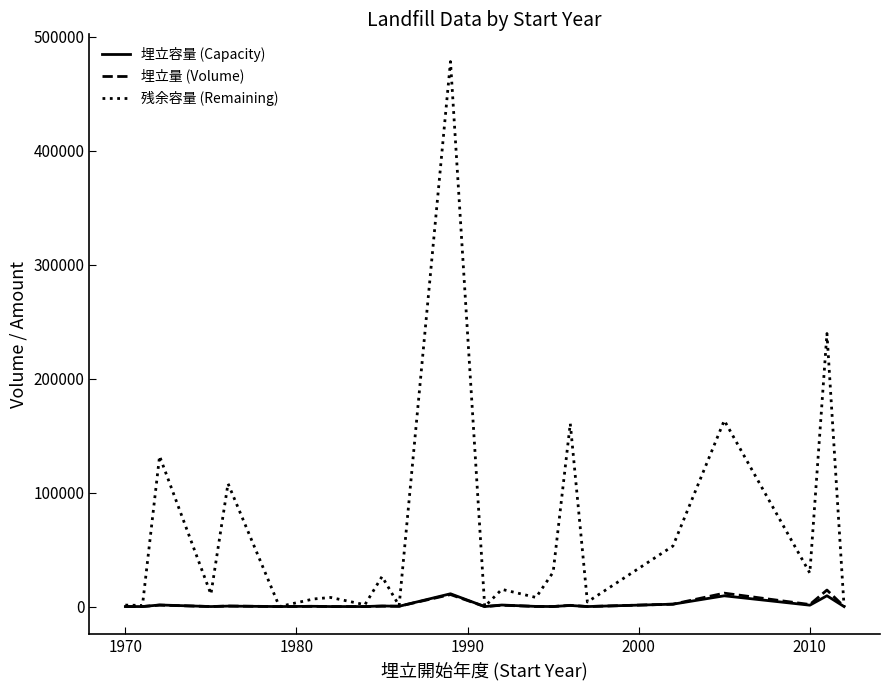

What are all the series names shown in the legend?

埋立容量 (Capacity), 埋立量 (Volume), 残余容量 (Remaining)